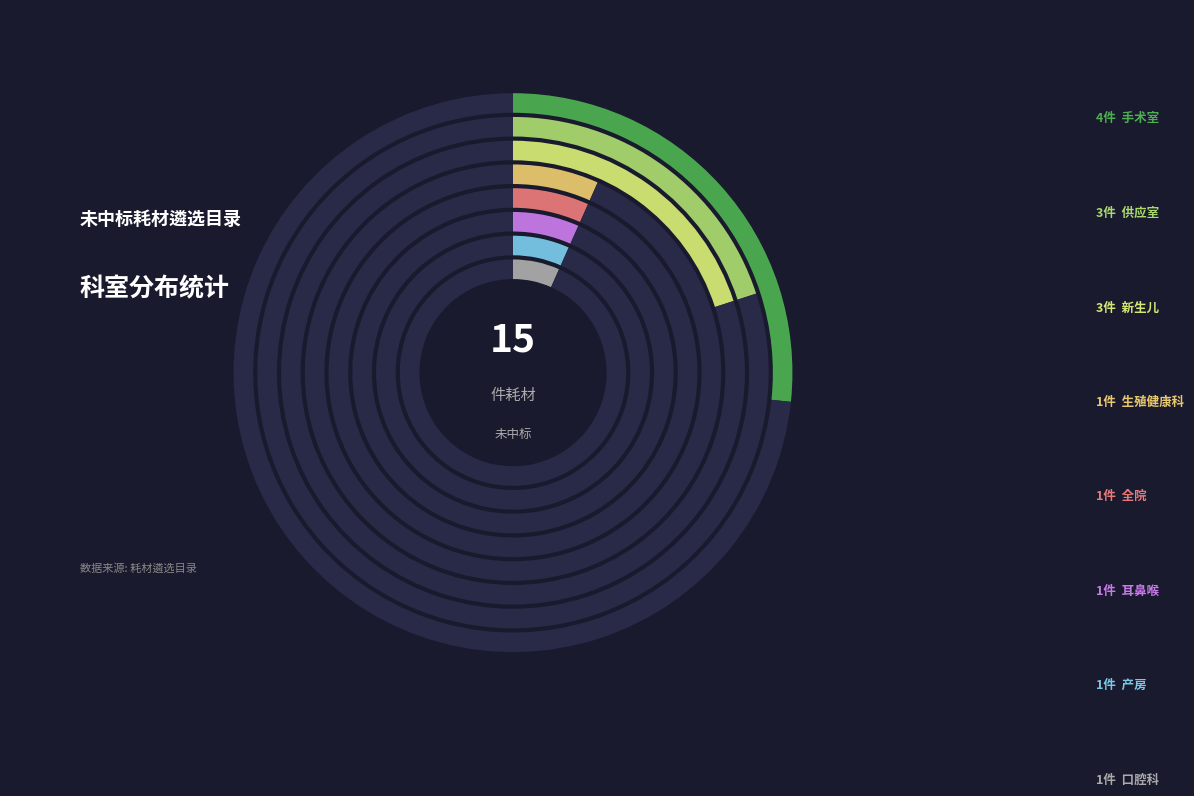

What is the total percentage of 口腔科 and 产房?

13.3%